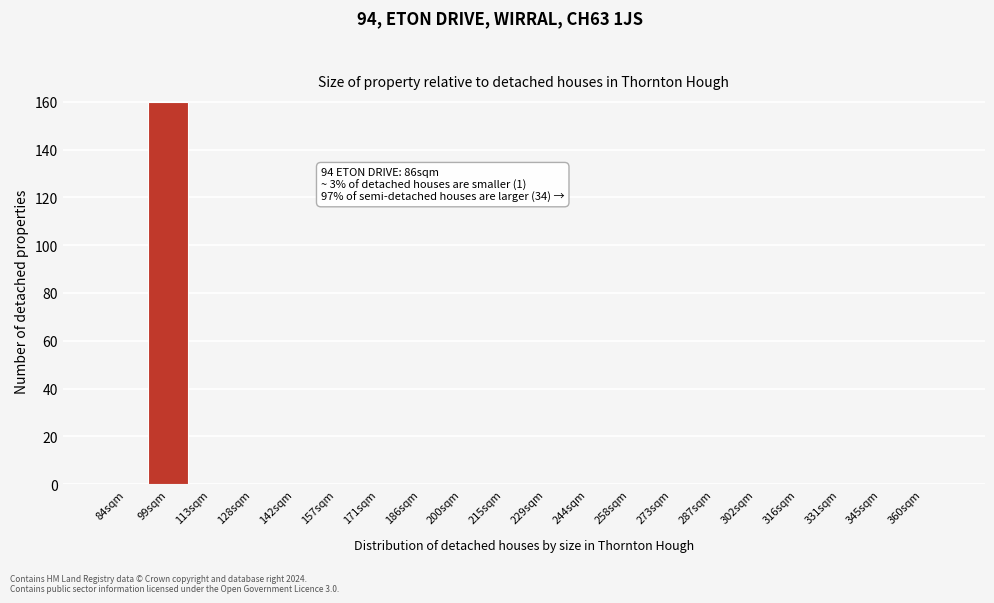

Reading left to right, transcribe all the data shown in this chart.

84sqm=0	99sqm=160	113sqm=0	128sqm=0	142sqm=0	157sqm=0	171sqm=0	186sqm=0	200sqm=0	215sqm=0	229sqm=0	244sqm=0	258sqm=0	273sqm=0	287sqm=0	302sqm=0	316sqm=0	331sqm=0	345sqm=0	360sqm=0